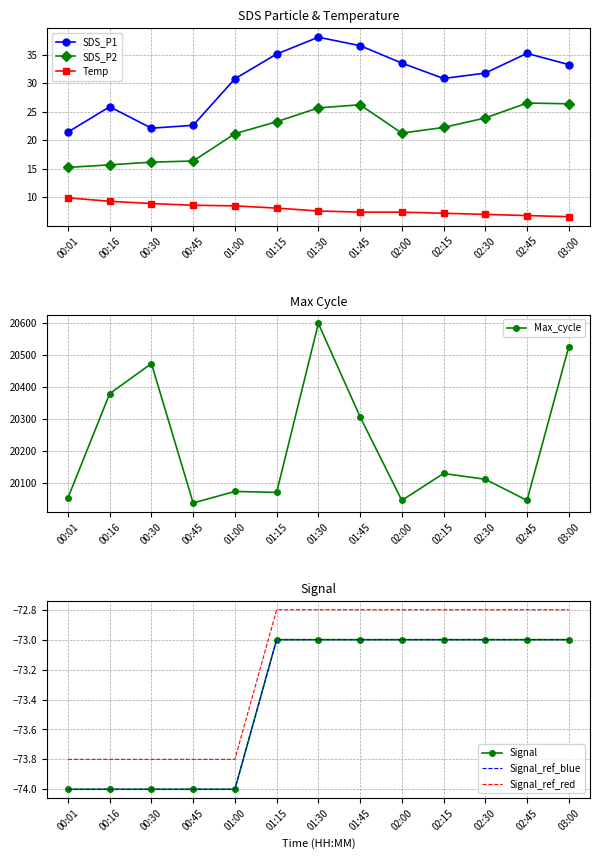

What is the label of the 8th point from the left?

01:45